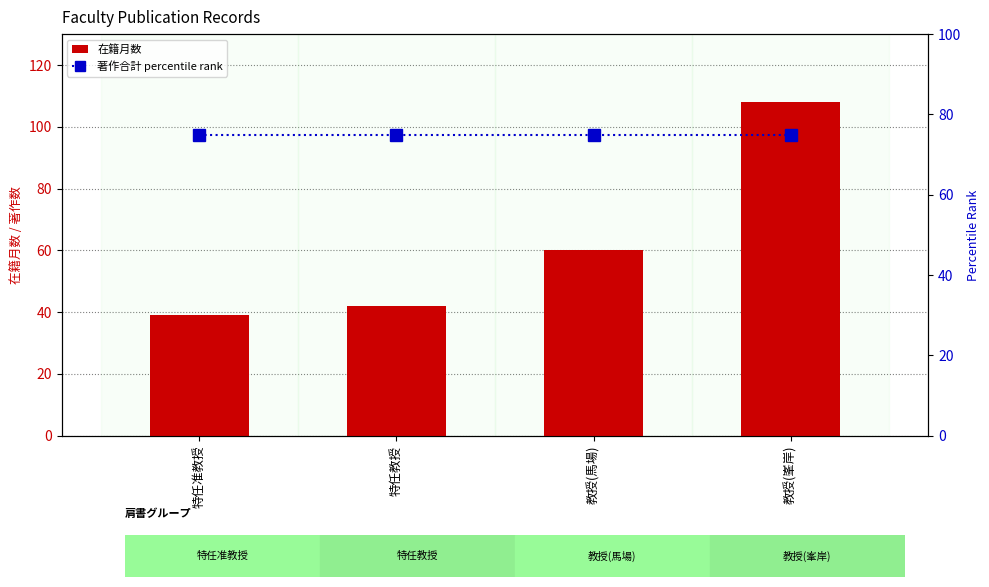

At 特任教授, list the series in order from largest to smallest.

著作合計 percentile rank, 在籍月数